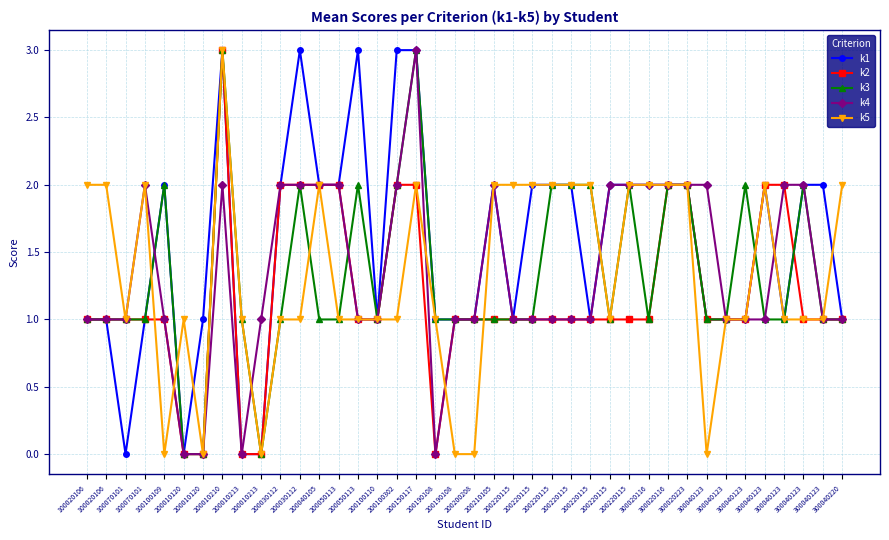

What are all the series names shown in the legend?

k1, k2, k3, k4, k5